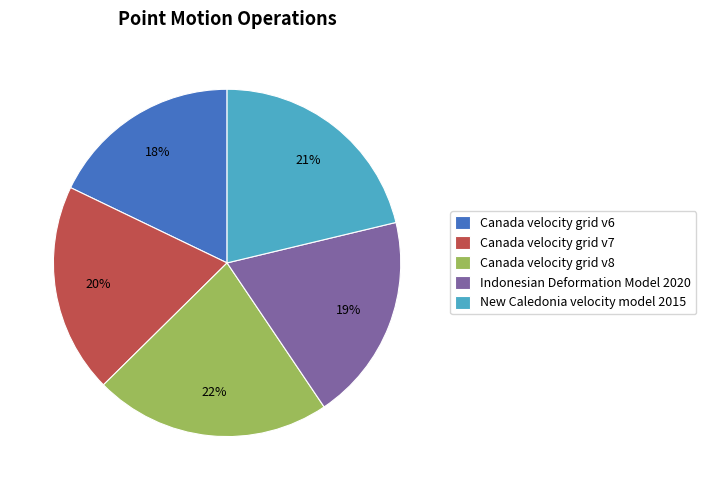

What percentage is the Canada velocity grid v7 slice, to the nearest percent?

20%